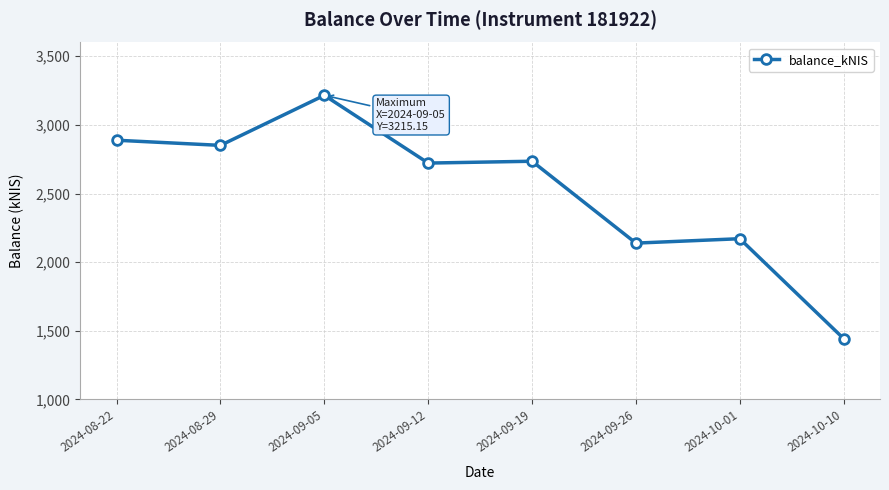

What is the smallest value displayed?

1443.3